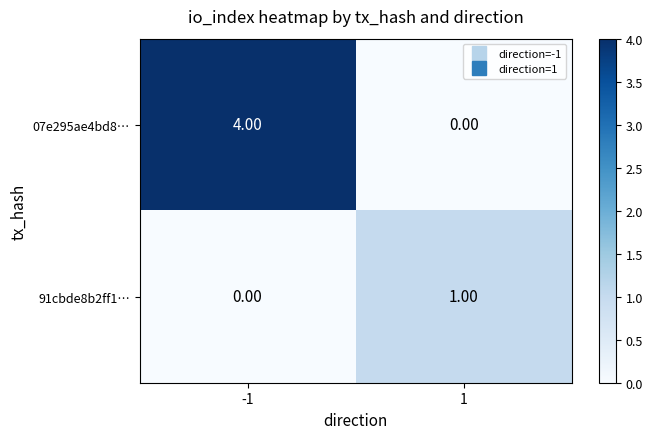

List the series in order of their peak value, highest first.

07e295ae4bd8…, 91cbde8b2ff1…